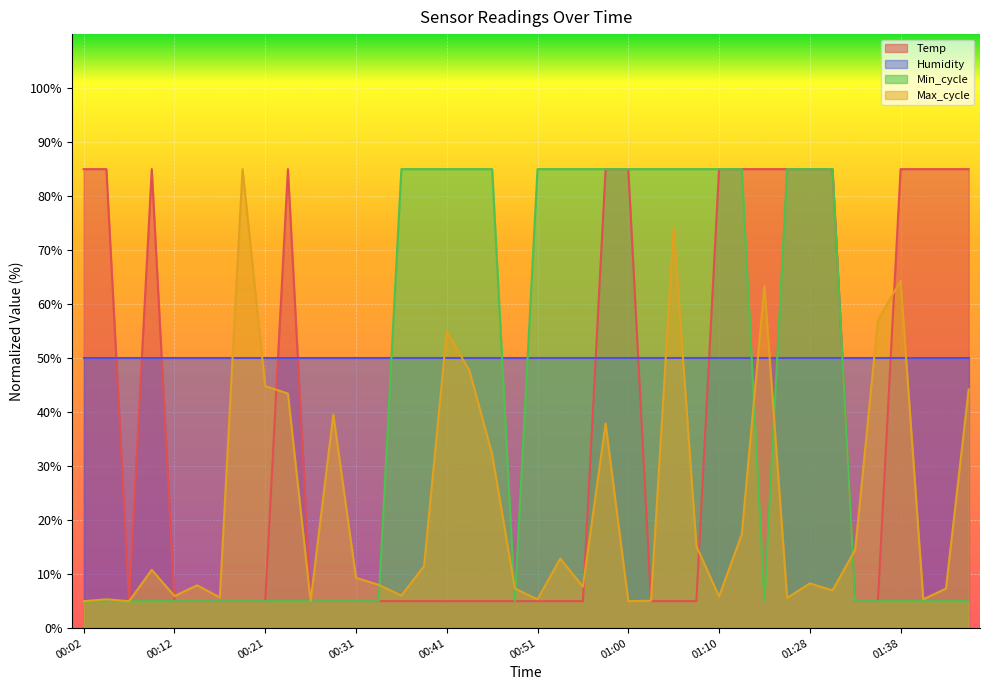

What is the label of the 21st point from the left?

00:51